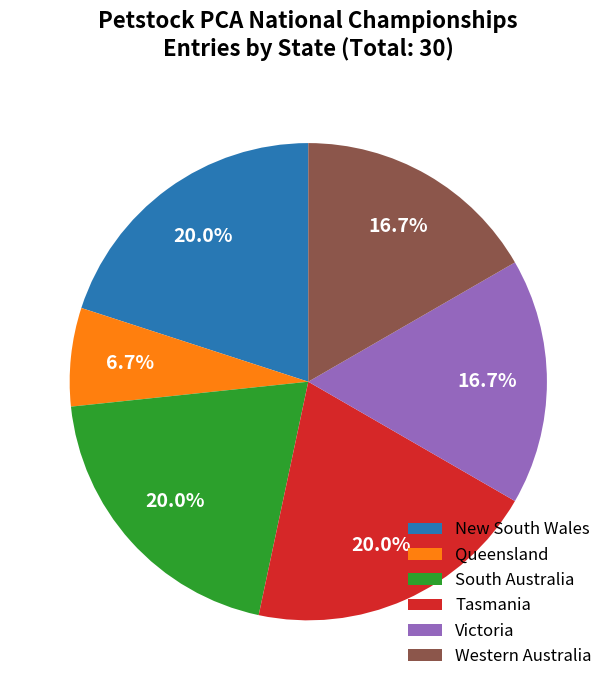

Is it true that Western Australia is 17% of the pie?

True